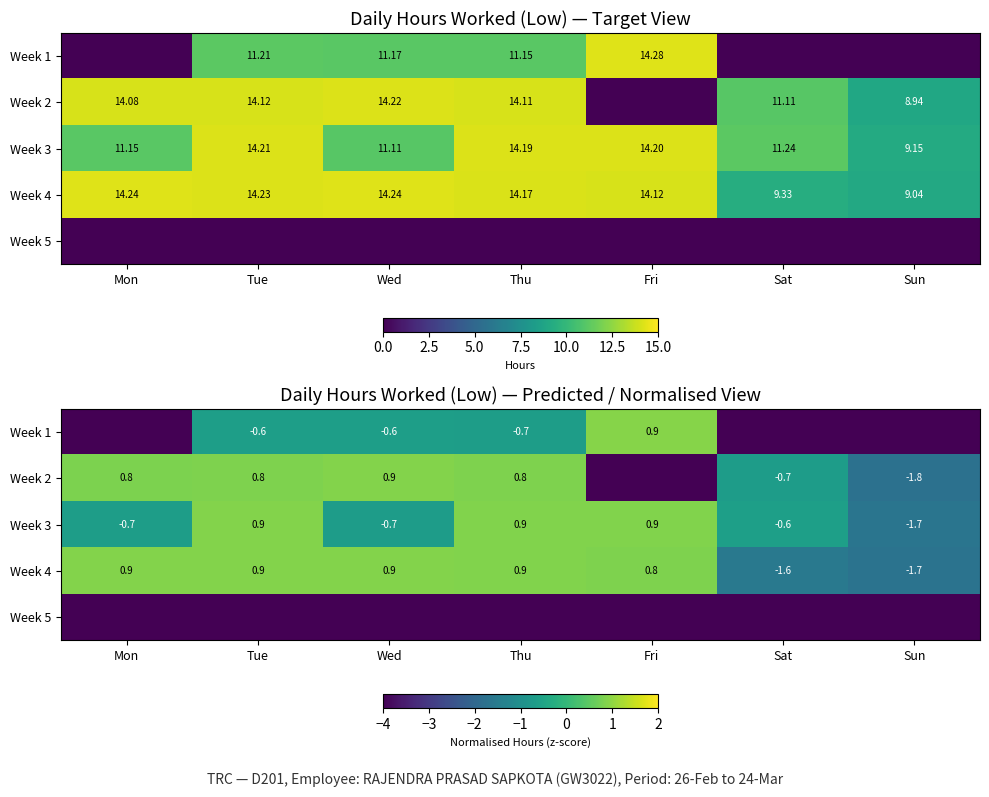

At which category is the sum across all series the highest?

Tue